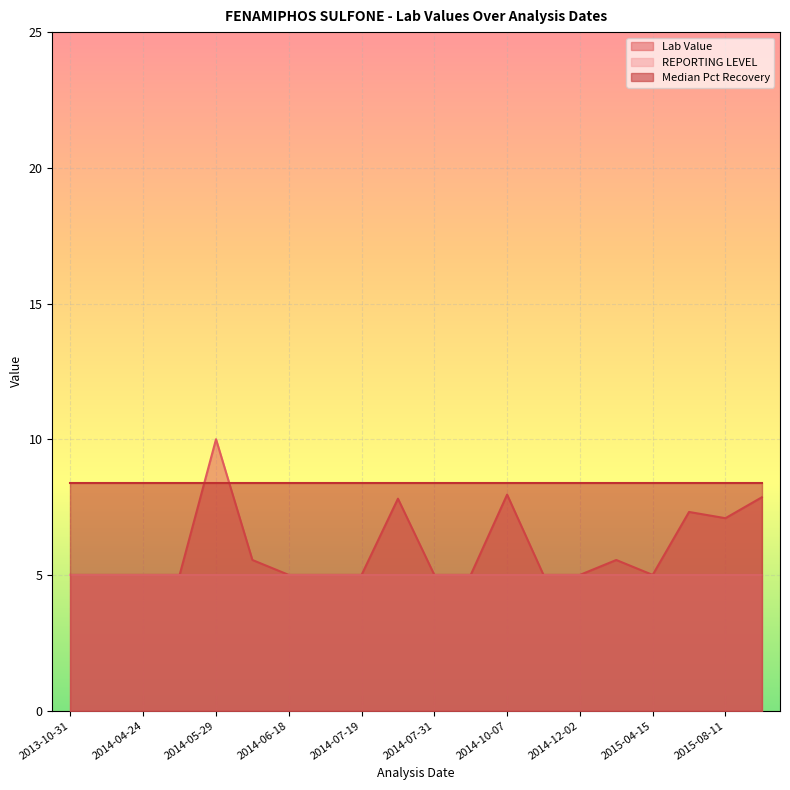

What is the value of the Lab Value point at the 7th from the left?

5.0